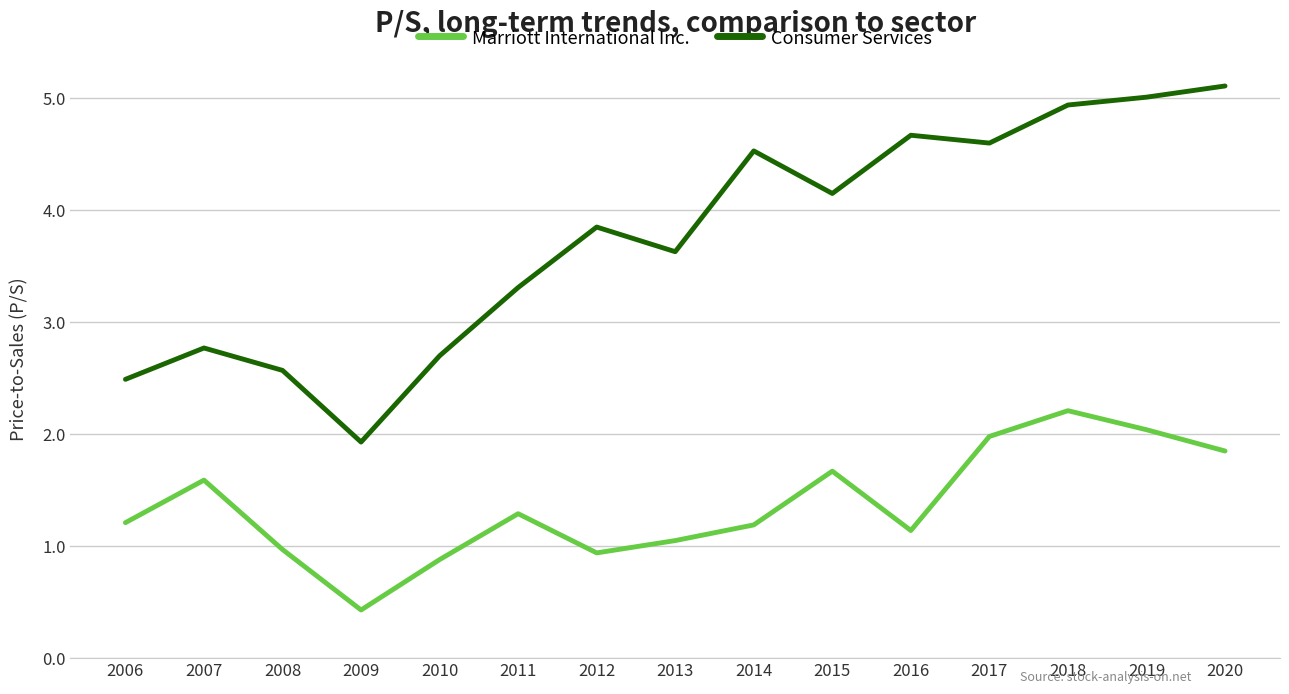

What is the difference between the Consumer Services values at 2016 and 2011?

1.4